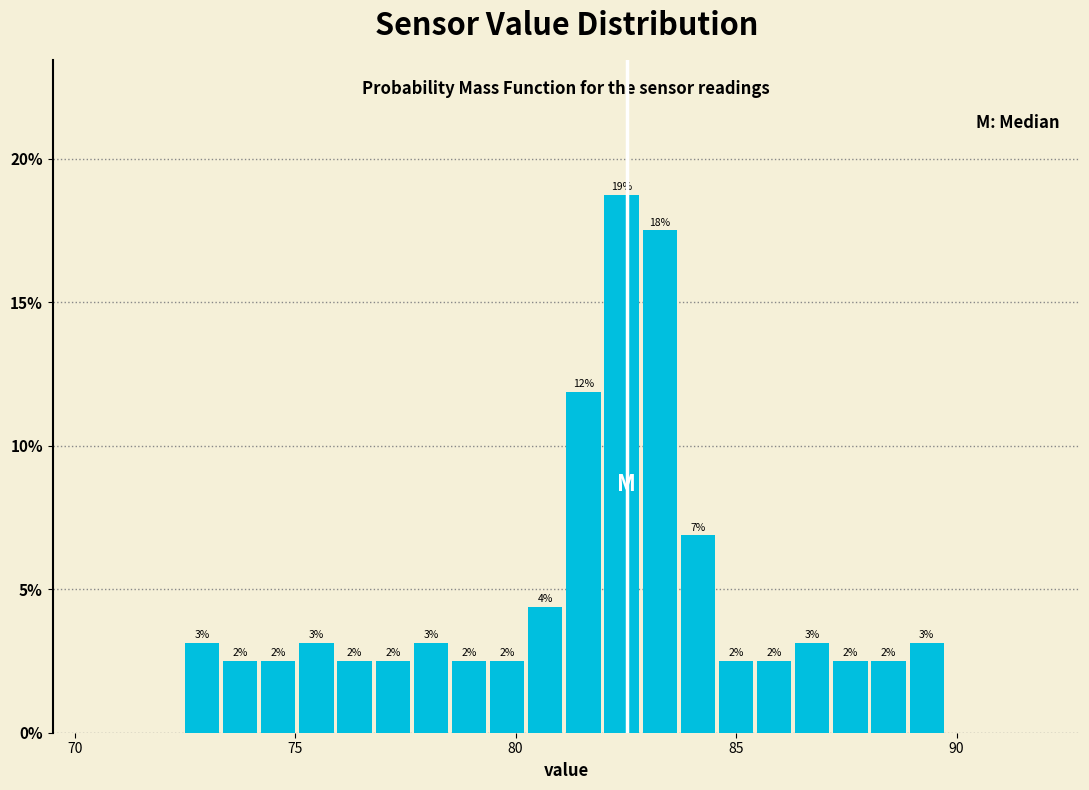

Read against the x-axis, roughly where is the centre of the tallest bar?

82.5